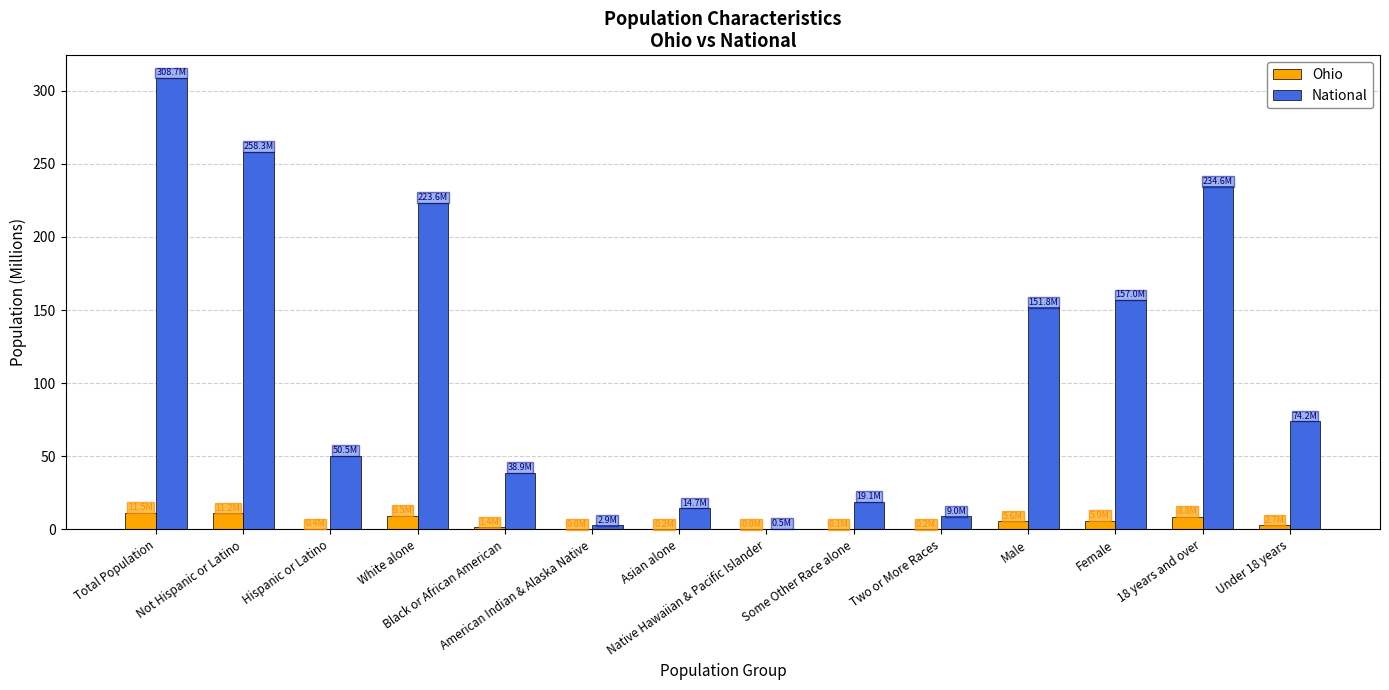

Are the bars horizontal?

No